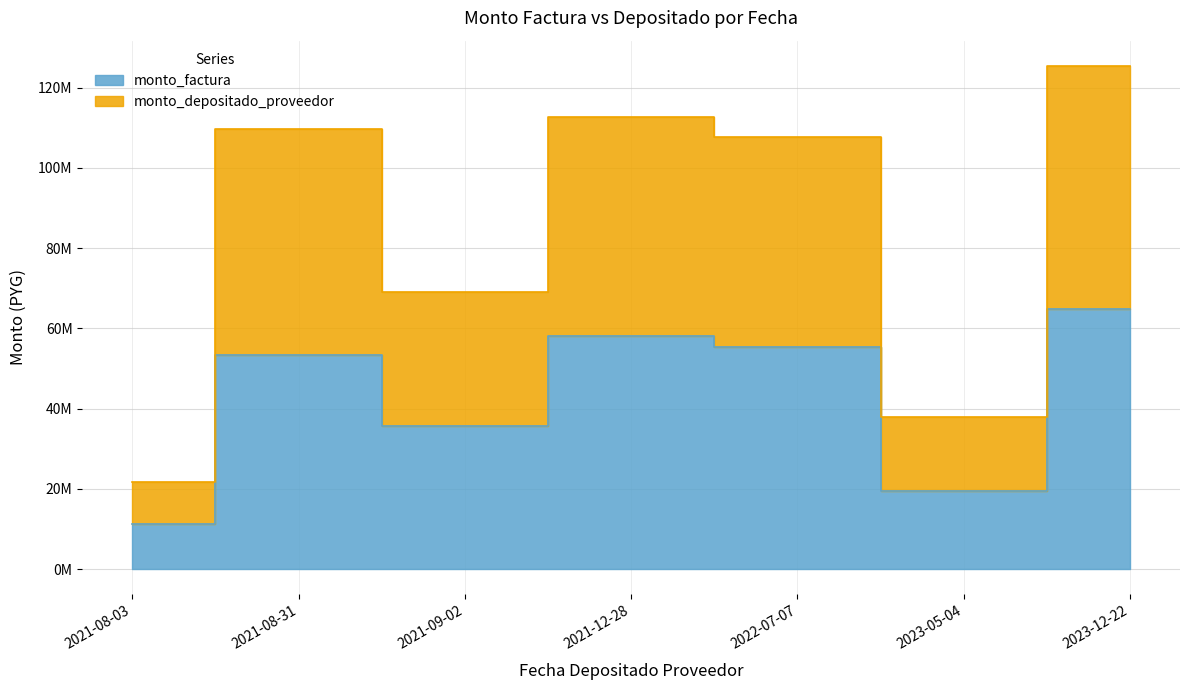

True or false: monto_depositado_proveedor and monto_factura intersect in this chart.

False